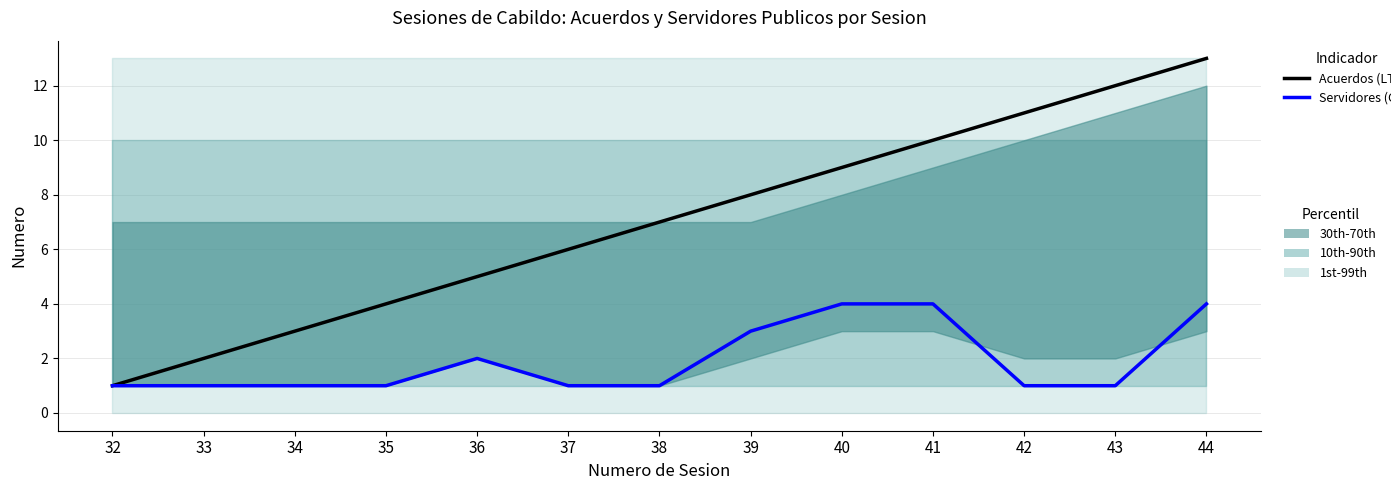

How many Servidores (CY) values are between 1 and 3?

10